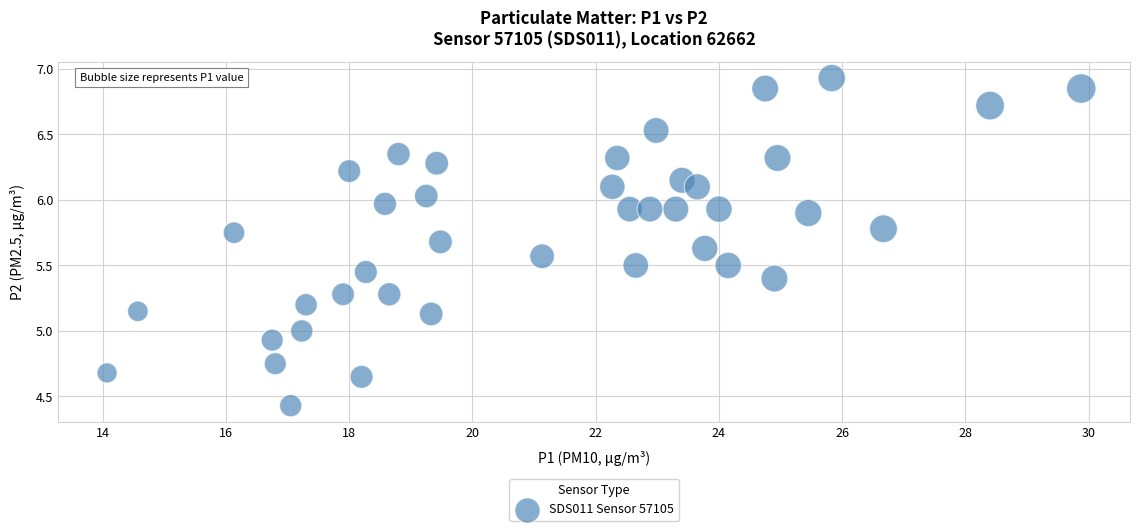

What is the range of X values (max minus min)?

15.8